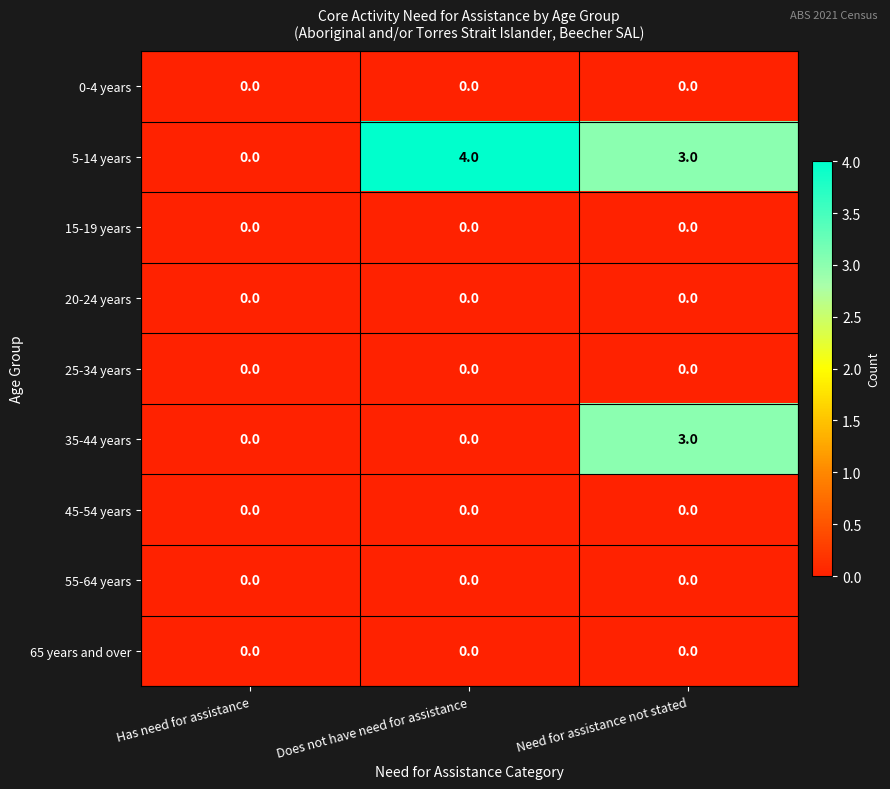

Reading left to right, extract all data points from this chart.

0-4 years: 0	0	0
5-14 years: 0	4	3
15-19 years: 0	0	0
20-24 years: 0	0	0
25-34 years: 0	0	0
35-44 years: 0	0	3
45-54 years: 0	0	0
55-64 years: 0	0	0
65 years and over: 0	0	0